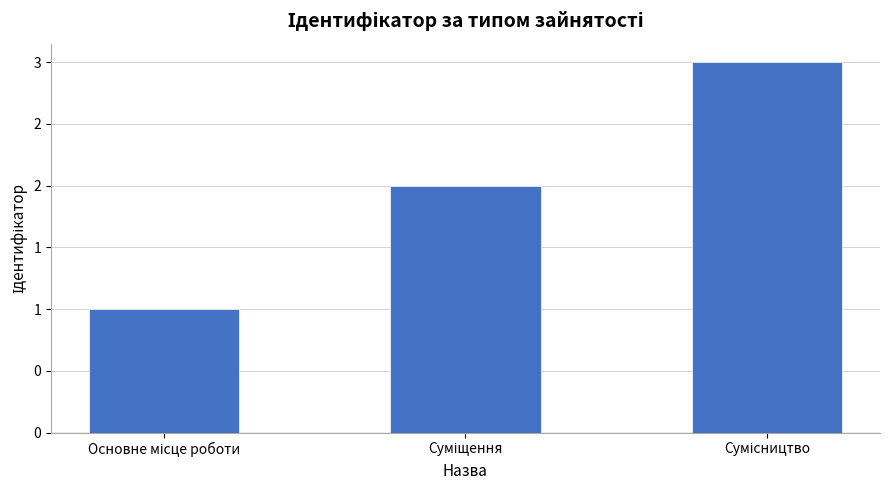

Reading right to left, transcribe all the data shown in this chart.

3	2	1